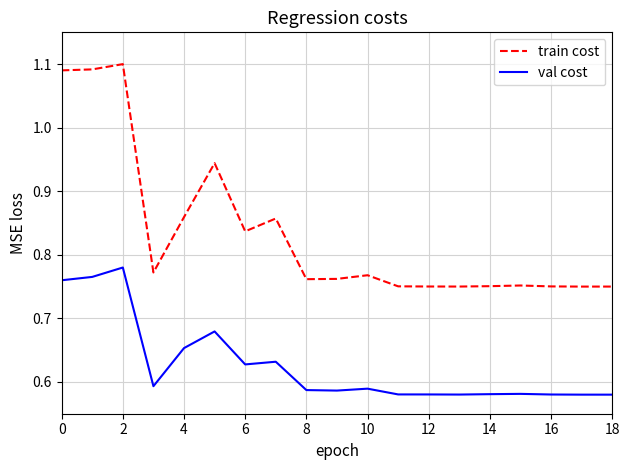

Rank the series by their maximum value, from lowest to highest.

val cost, train cost